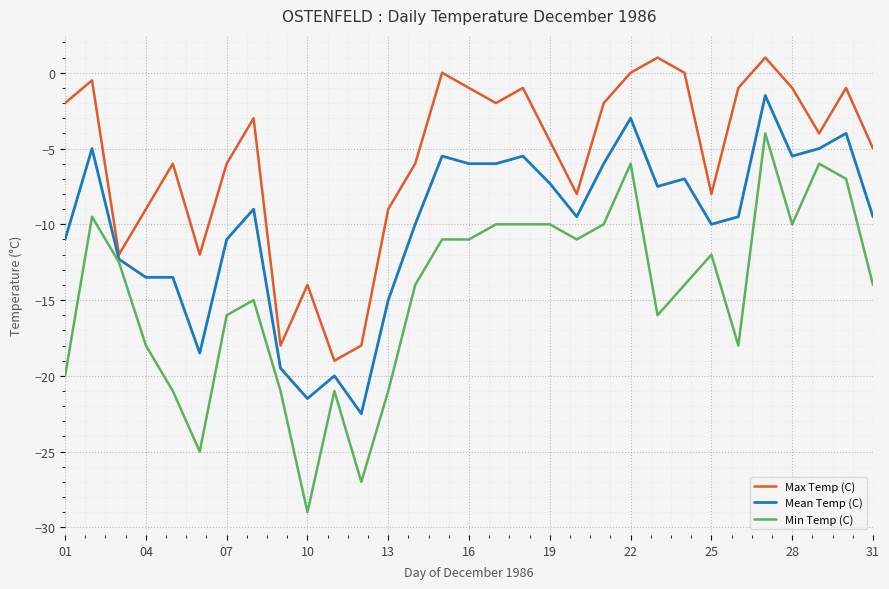

True or false: Max Temp (C) and Mean Temp (C) intersect in this chart.

False